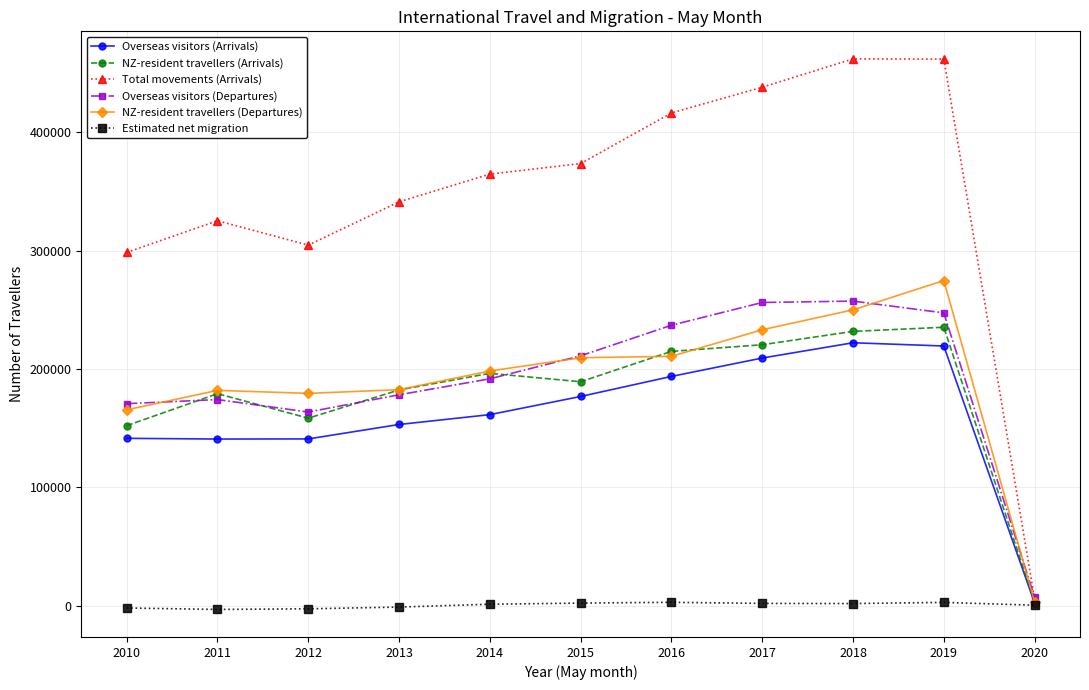

What is the total value across all series at 2018?

1424526